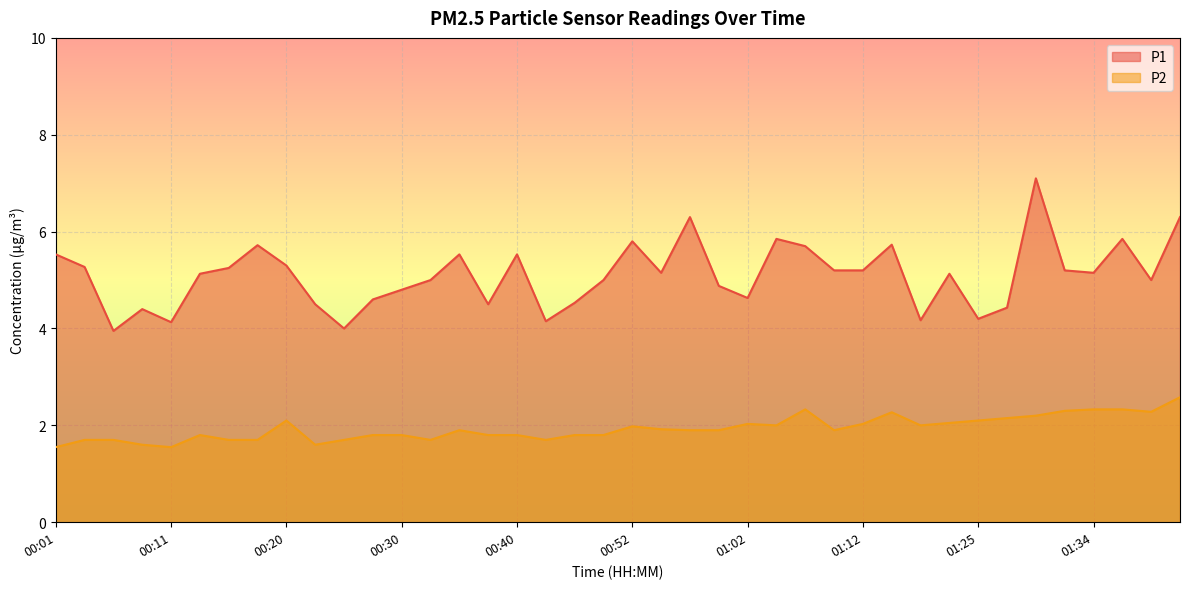

Reading left to right, what are all the values shown in this chart?

P1: 00:01=5.5	00:03=5.3	00:06=4.0	00:08=4.4	00:11=4.1	00:13=5.1	00:16=5.2	00:18=5.7	00:20=5.3	00:23=4.5	00:25=4.0	00:28=4.6	00:30=4.8	00:33=5.0	00:35=5.5	00:38=4.5	00:40=5.5	00:42=4.2	00:47=4.5	00:50=5.0	00:52=5.8	00:55=5.2	00:57=6.3	01:00=4.9	01:02=4.6	01:05=5.8	01:07=5.7	01:10=5.2	01:12=5.2	01:17=5.7	01:20=4.2	01:22=5.1	01:25=4.2	01:27=4.4	01:30=7.1	01:32=5.2	01:34=5.2	01:37=5.8	01:39=5.0	01:42=6.3
P2: 00:01=1.6	00:03=1.7	00:06=1.7	00:08=1.6	00:11=1.6	00:13=1.8	00:16=1.7	00:18=1.7	00:20=2.1	00:23=1.6	00:25=1.7	00:28=1.8	00:30=1.8	00:33=1.7	00:35=1.9	00:38=1.8	00:40=1.8	00:42=1.7	00:47=1.8	00:50=1.8	00:52=2.0	00:55=1.9	00:57=1.9	01:00=1.9	01:02=2.0	01:05=2.0	01:07=2.3	01:10=1.9	01:12=2.0	01:17=2.3	01:20=2.0	01:22=2.0	01:25=2.1	01:27=2.1	01:30=2.2	01:32=2.3	01:34=2.3	01:37=2.3	01:39=2.3	01:42=2.6